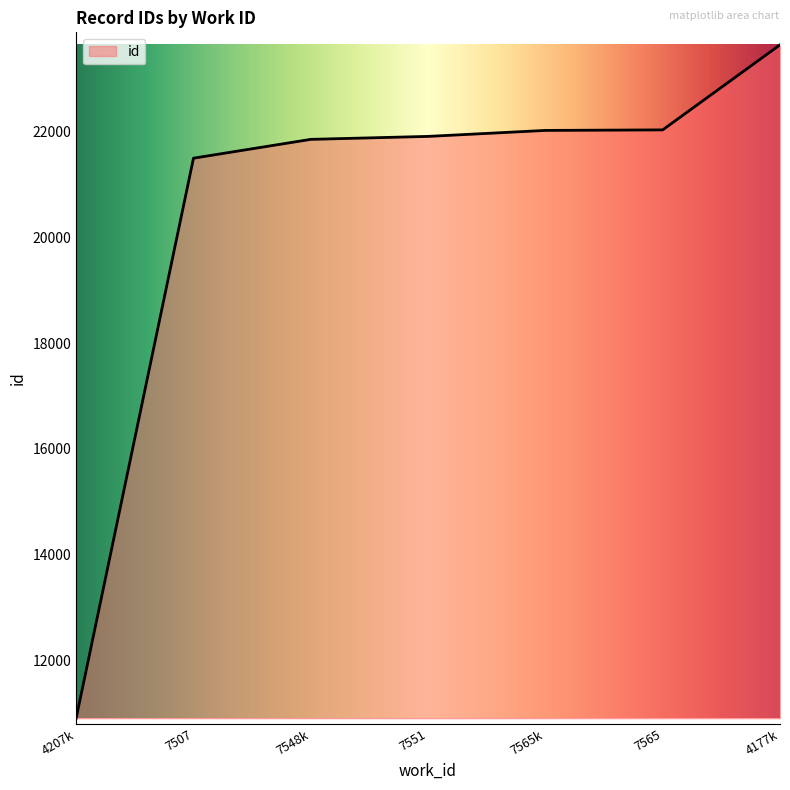

How many lines are shown in the chart?

1